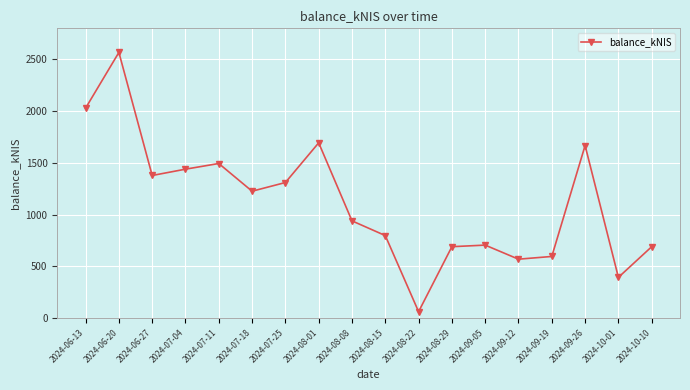

Where is the first local maximum?

2024-06-20